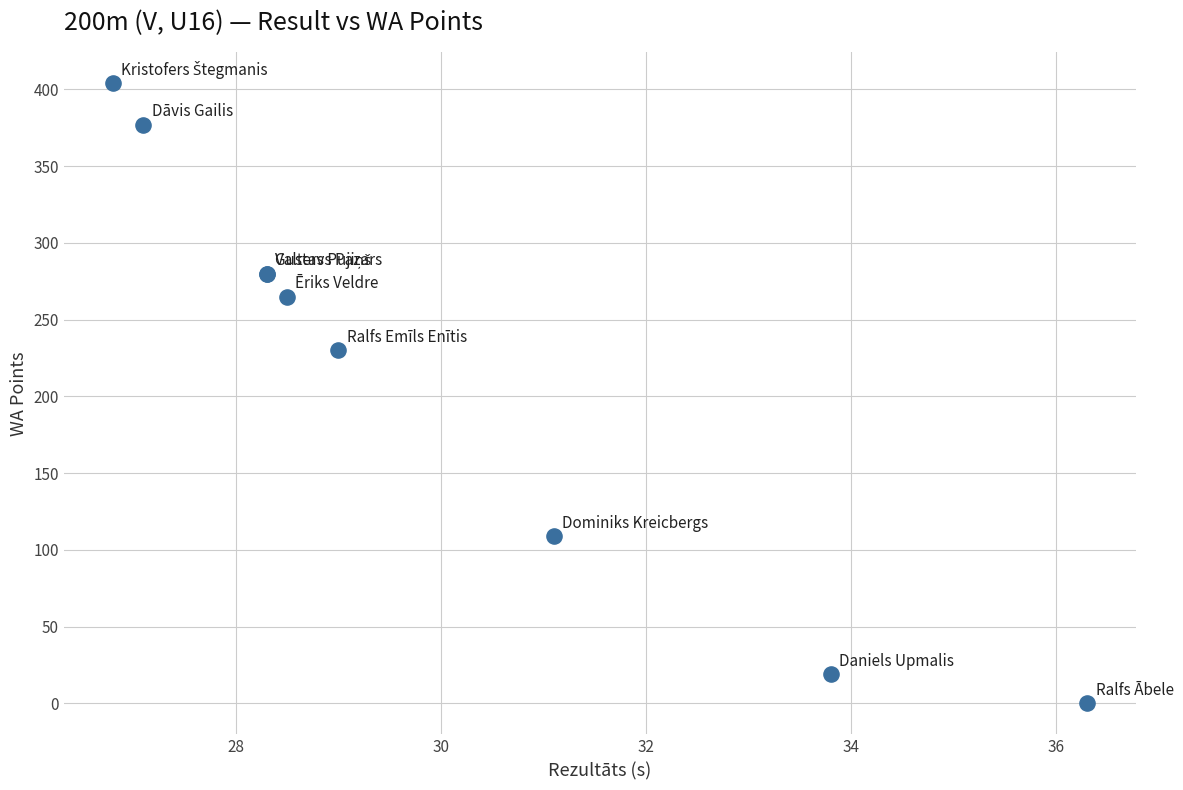

What Y value in the scatter plot is closest to 202?

230